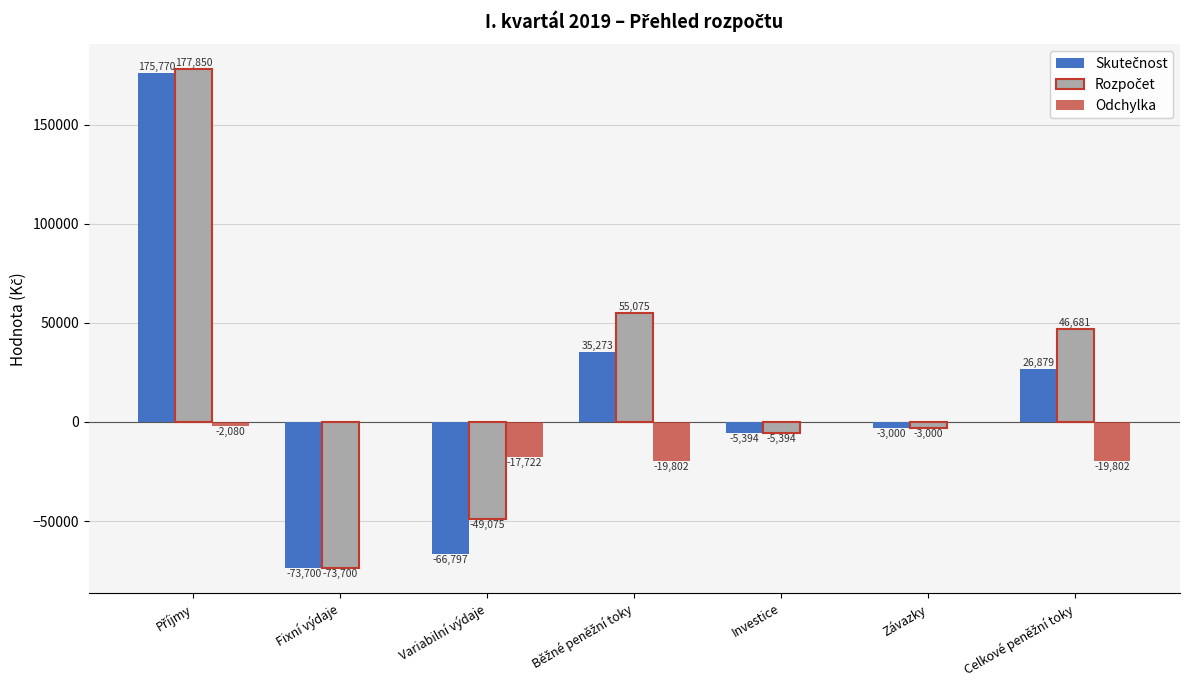

What is the total value across all series at Fixní výdaje?

-147400.0